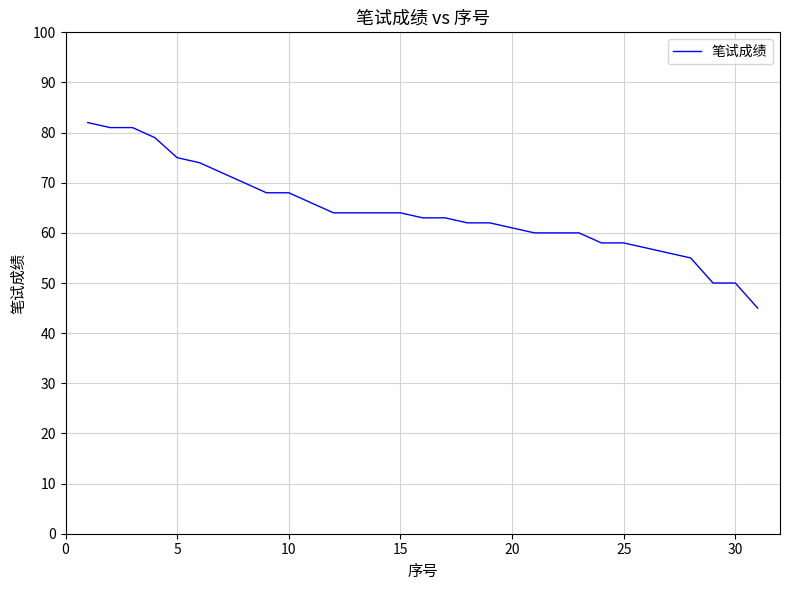

What is the difference between the maximum and minimum values?

37